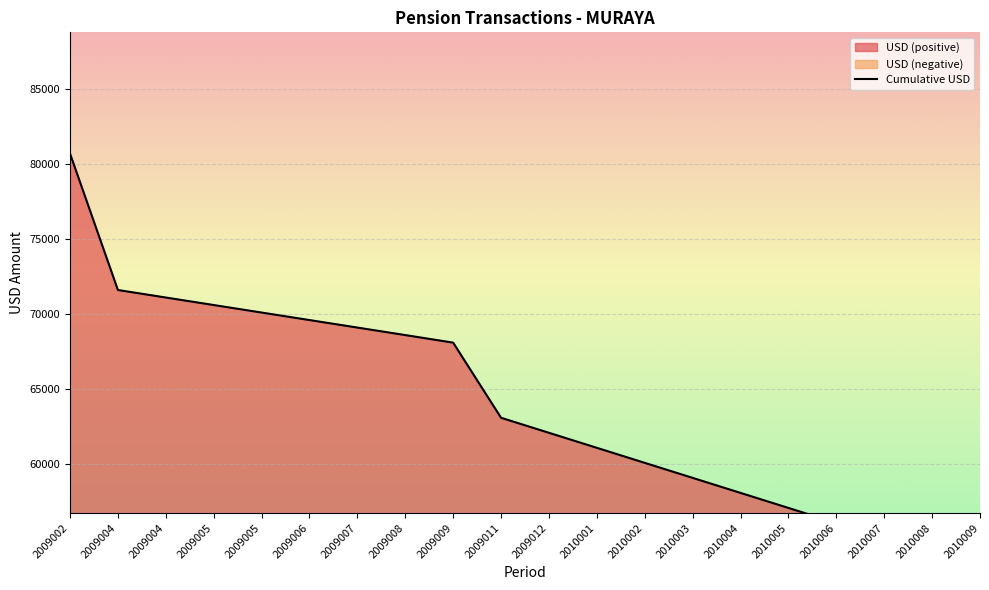

Reading right to left, list all the values displayed in this chart.

2010009=51591.9	2010008=53091.9	2010007=54591.9	2010006=56091.9	2010005=57091.9	2010004=58091.9	2010003=59091.9	2010002=60091.9	2010001=61091.9	2009012=62091.9	2009011=63091.9	2009009=68091.9	2009008=68595.2	2009007=69095.2	2009006=69595.2	2009005=70095.2	2009005=70595.2	2009004=71095.2	2009004=71595.2	2009002=80676.6